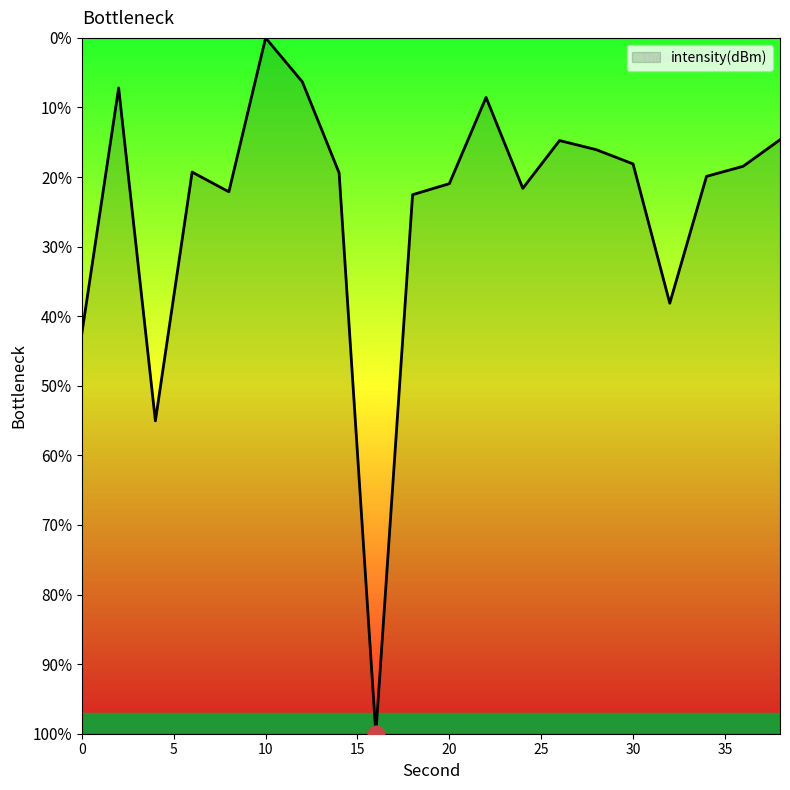

Does the chart display data point markers on the line(s)?

No